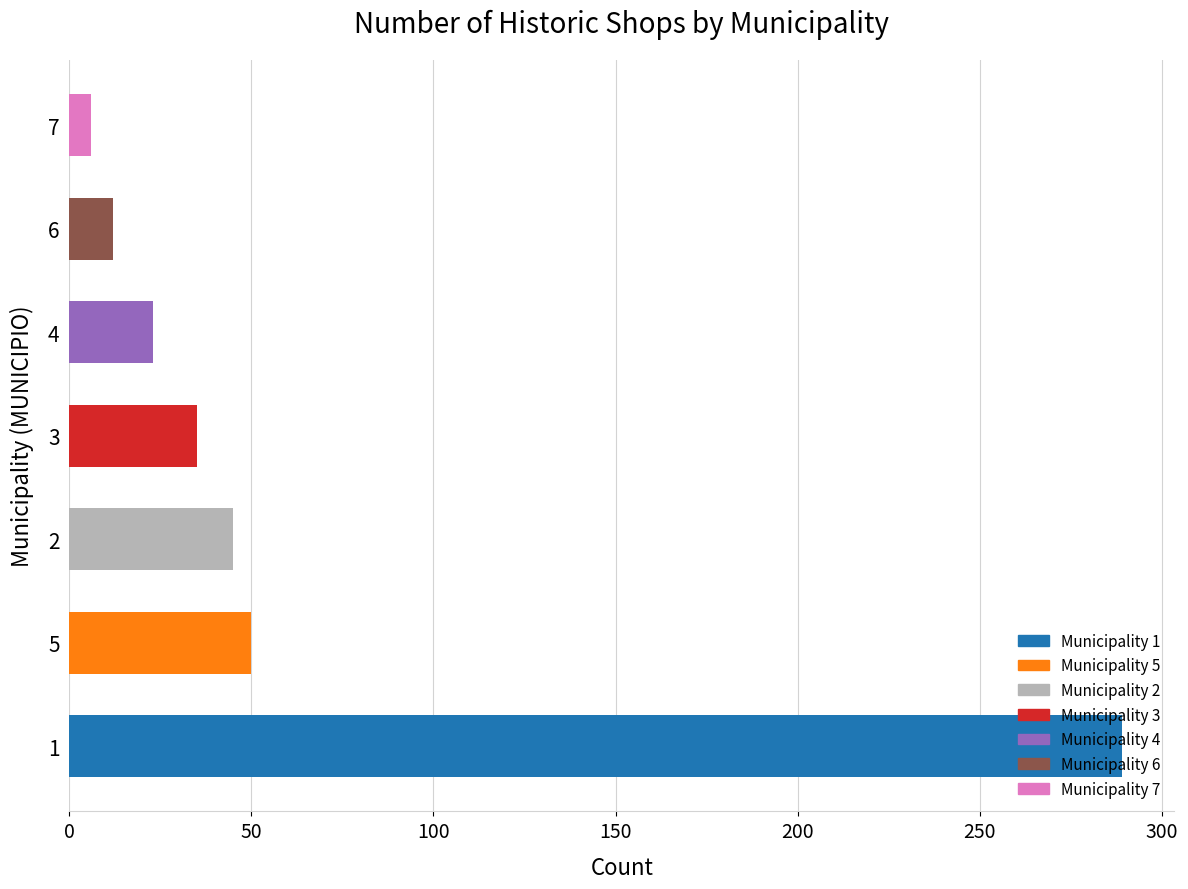

How many values are below 35?

3